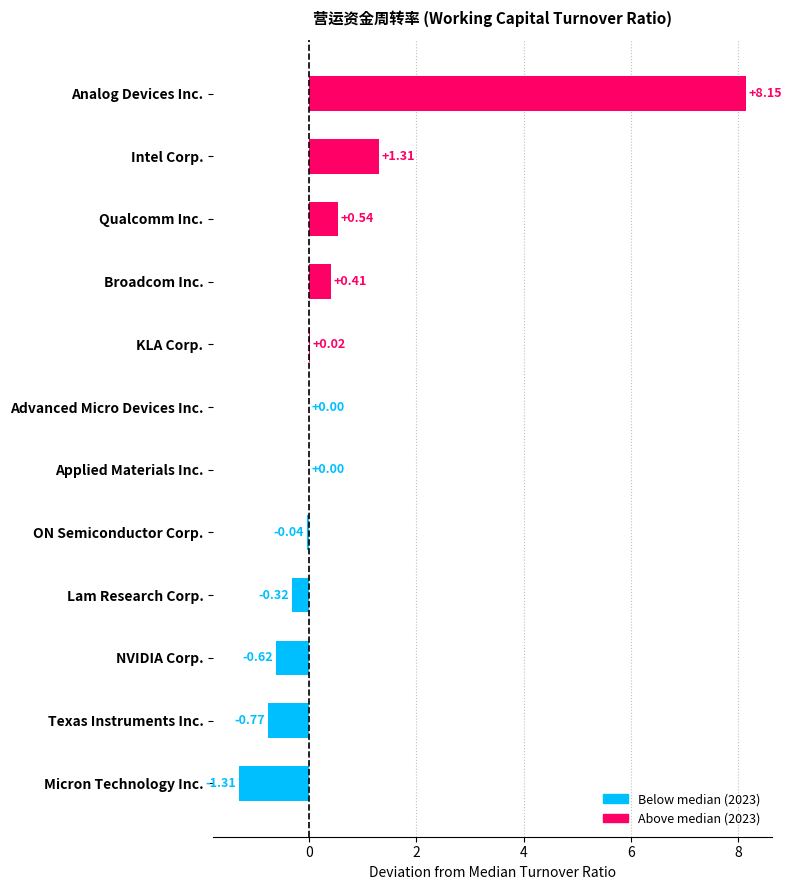

Where is the data nearest to the value 3?

Intel Corp.